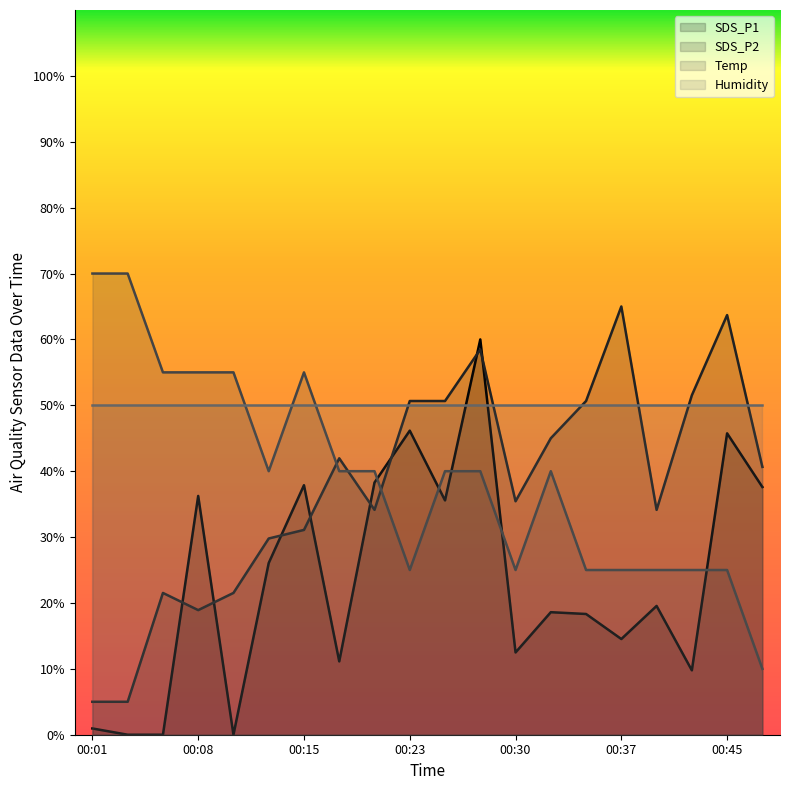

Where is the first local minimum for SDS_P1?

00:11